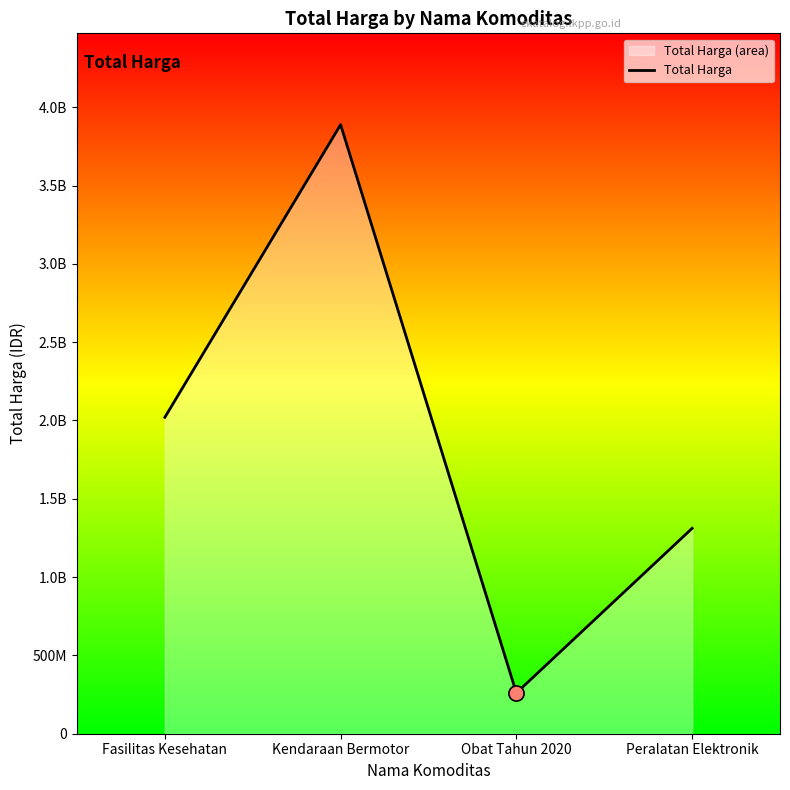

Which has a higher value, Obat Tahun 2020 or Fasilitas Kesehatan?

Fasilitas Kesehatan